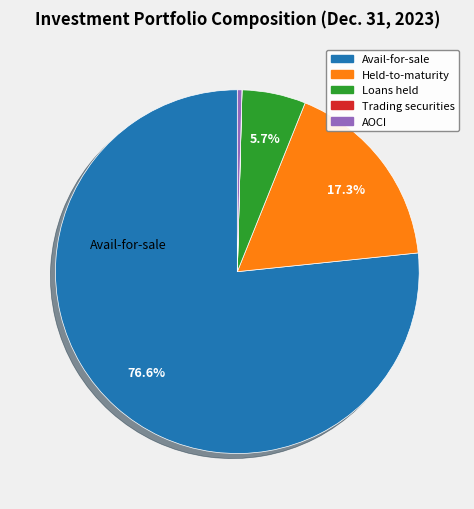

Does any single category account for the majority?

Yes